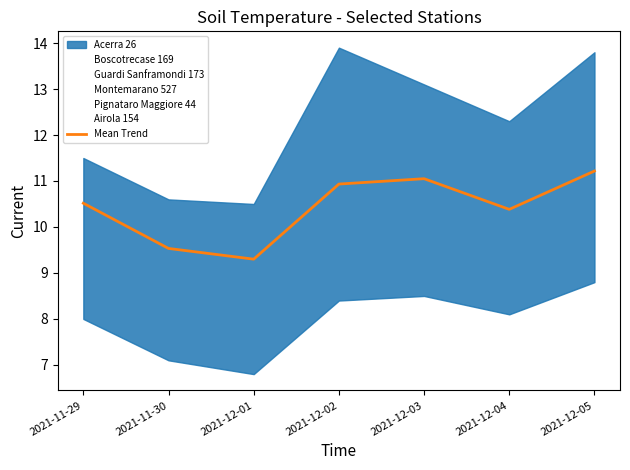

Does the chart have visible grid lines?

No